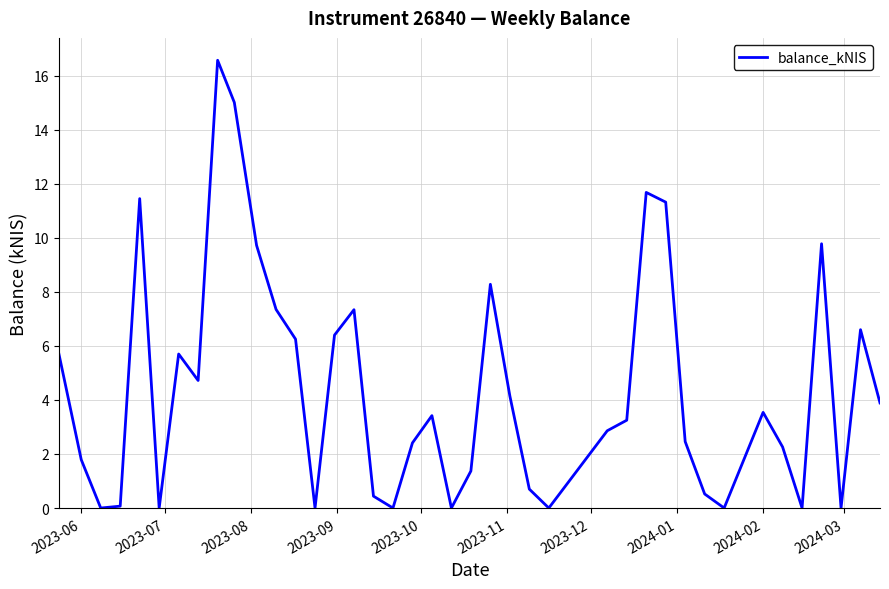

What is the greatest value displayed?

16.6